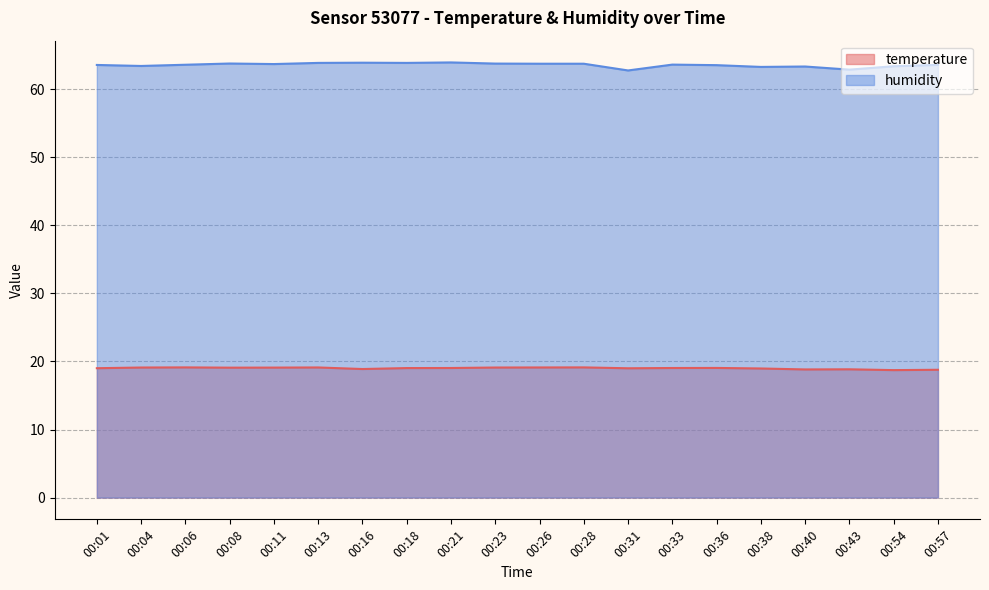

Reading left to right, list all the values displayed in this chart.

temperature: 19.0	19.1	19.1	19.1	19.1	19.1	18.9	19.0	19.0	19.1	19.1	19.1	19.0	19.0	19.1	19.0	18.8	18.9	18.7	18.8
humidity: 63.6	63.4	63.6	63.8	63.7	63.9	63.9	63.9	63.9	63.8	63.8	63.8	62.8	63.6	63.5	63.3	63.3	62.9	63.4	63.6